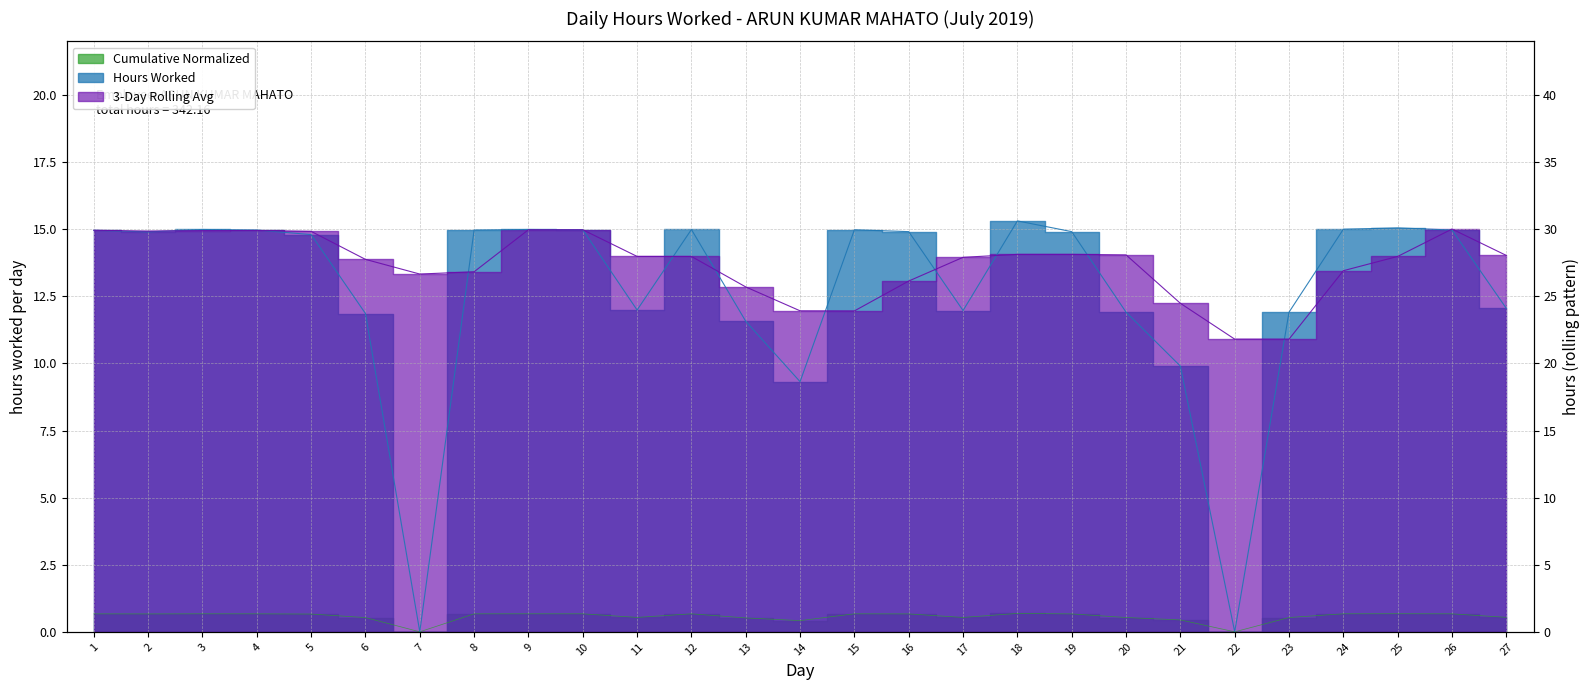

How many values exceed 0?

25